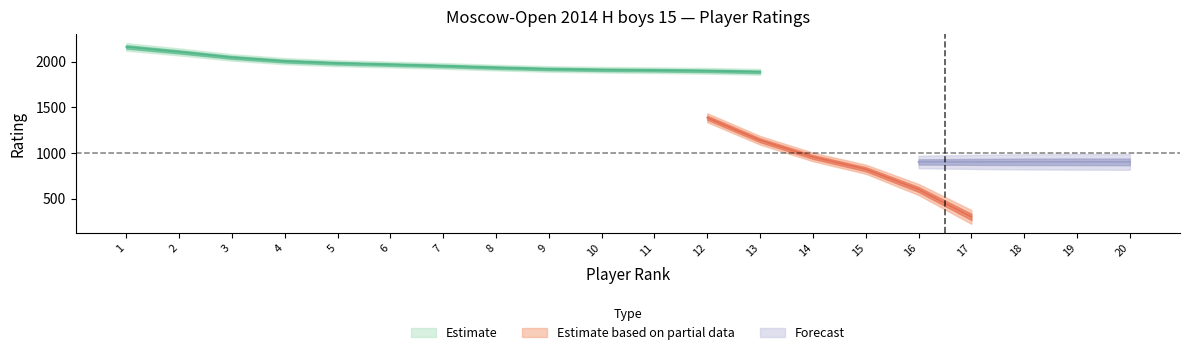

Rank the series by their average value, from highest to lowest.

Estimate, Estimate based on partial data, Forecast